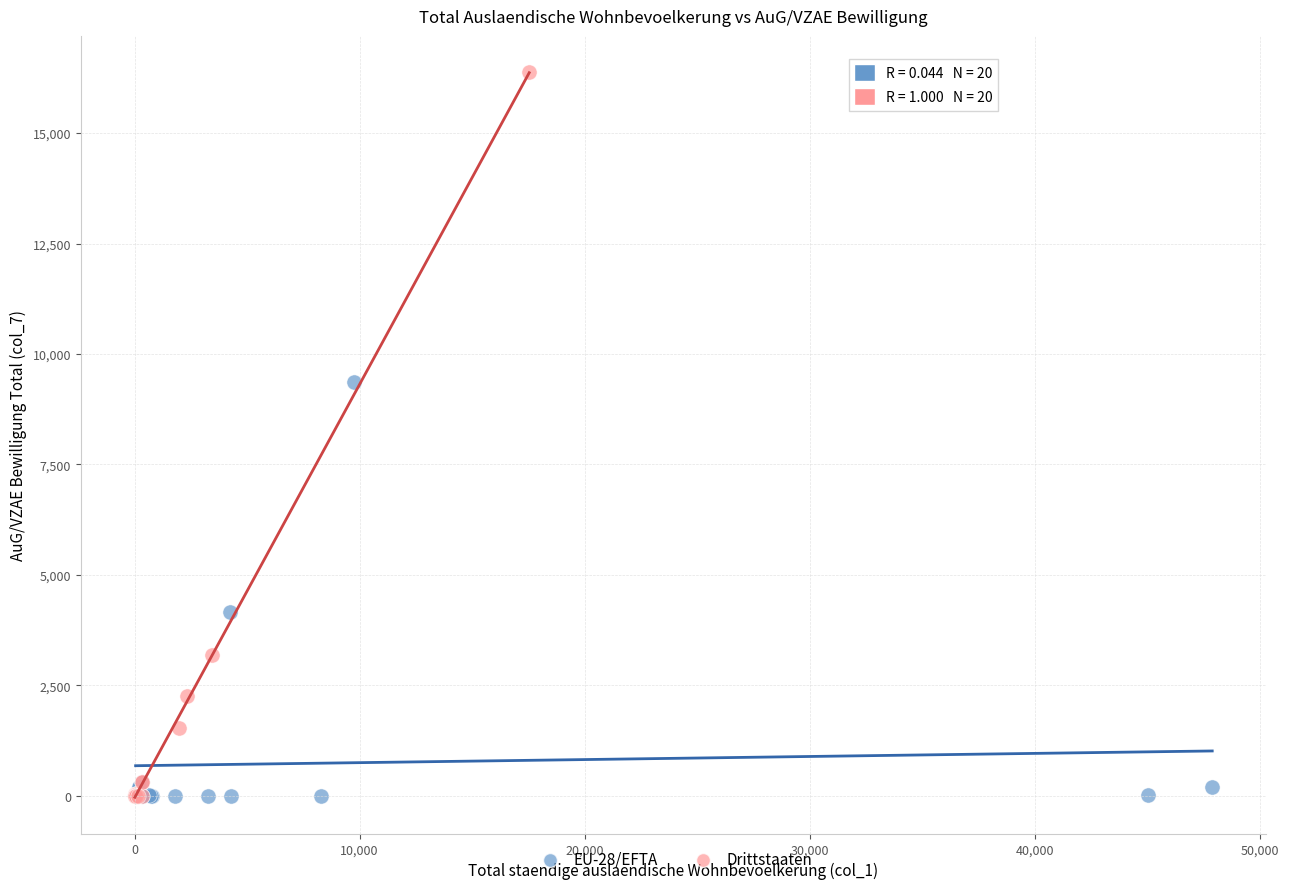

Which series contains the highest Y value?

Drittstaaten